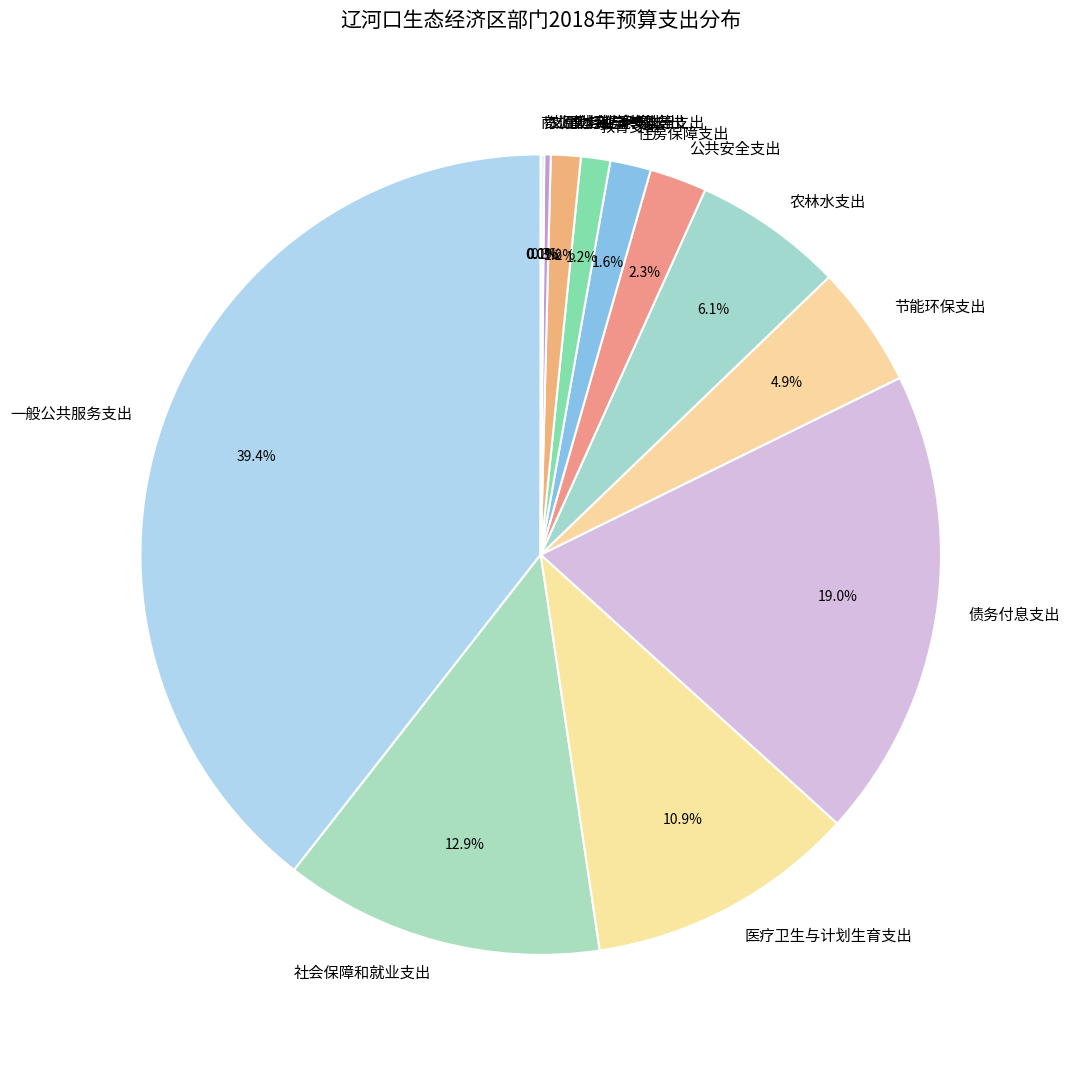

Which slice is the largest?

一般公共服务支出